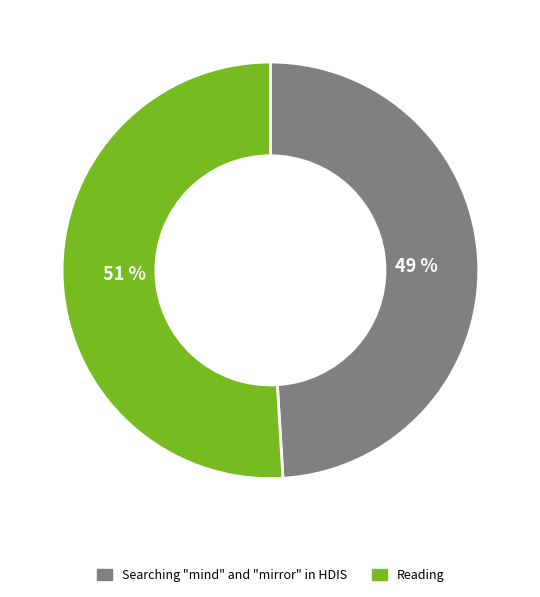

Which slice is the smallest?

Searching "mind" and "mirror" in HDIS